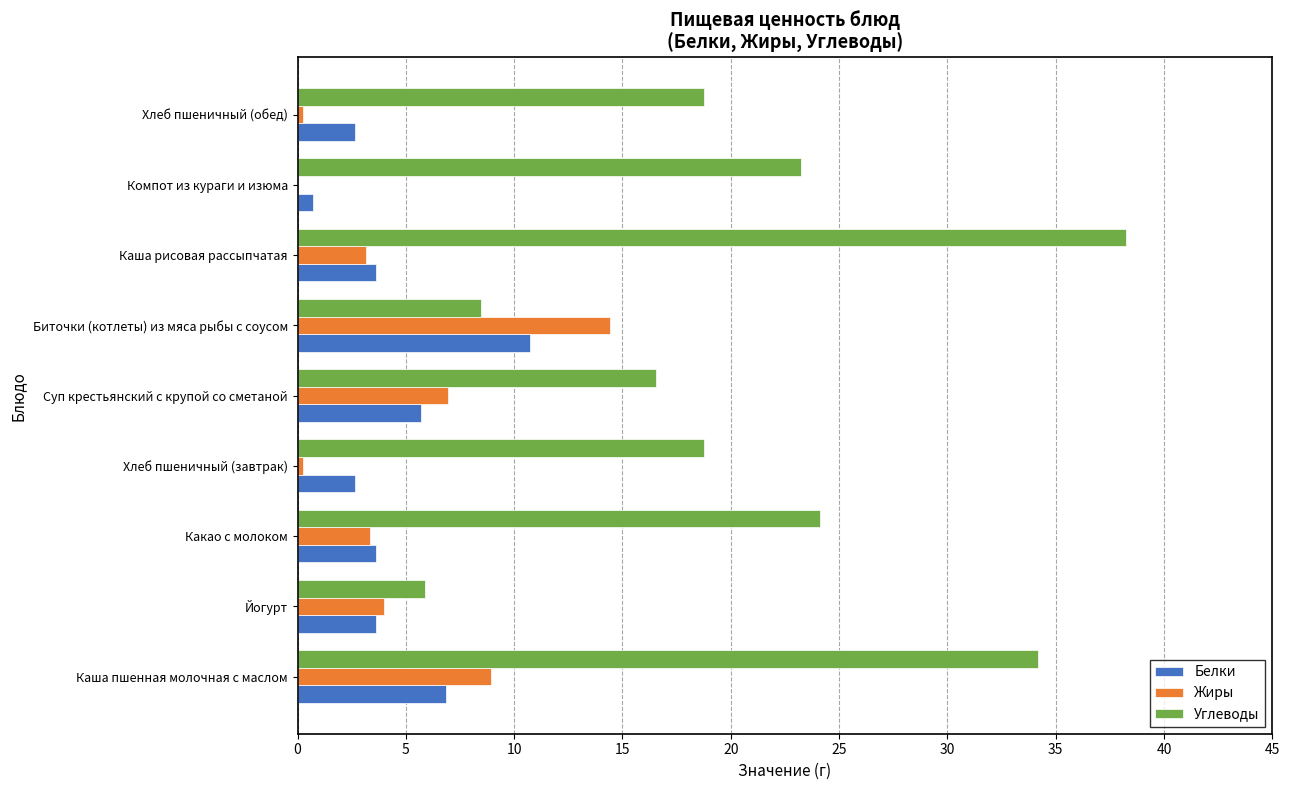

Is the value of Жиры at Йогурт greater than the value of Углеводы at Йогурт?

No